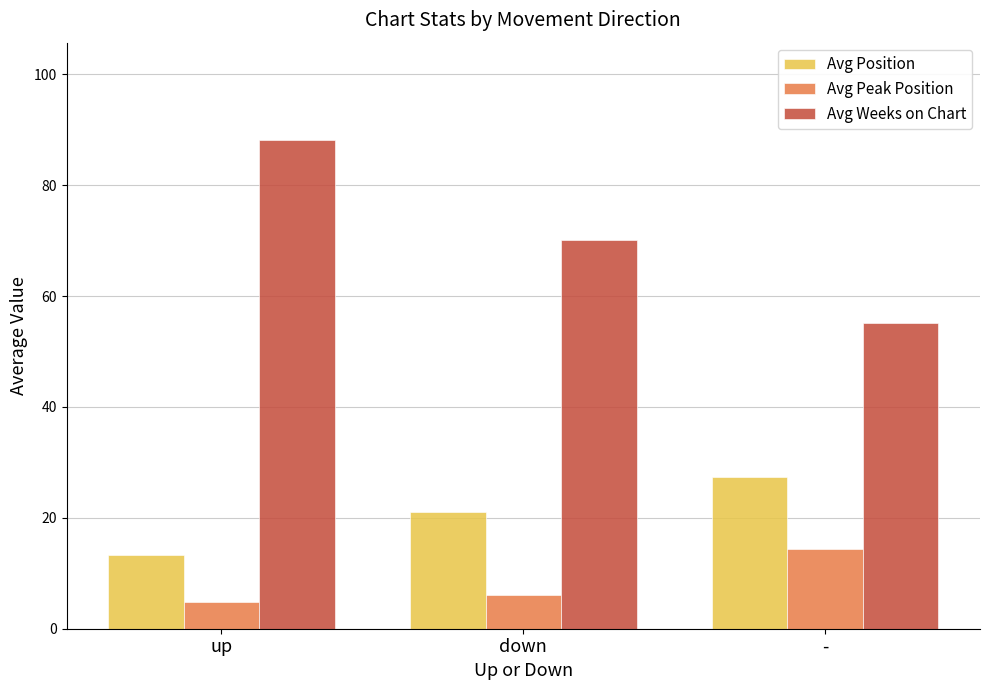

What is the difference between the Avg Weeks on Chart values at up and down?

18.0